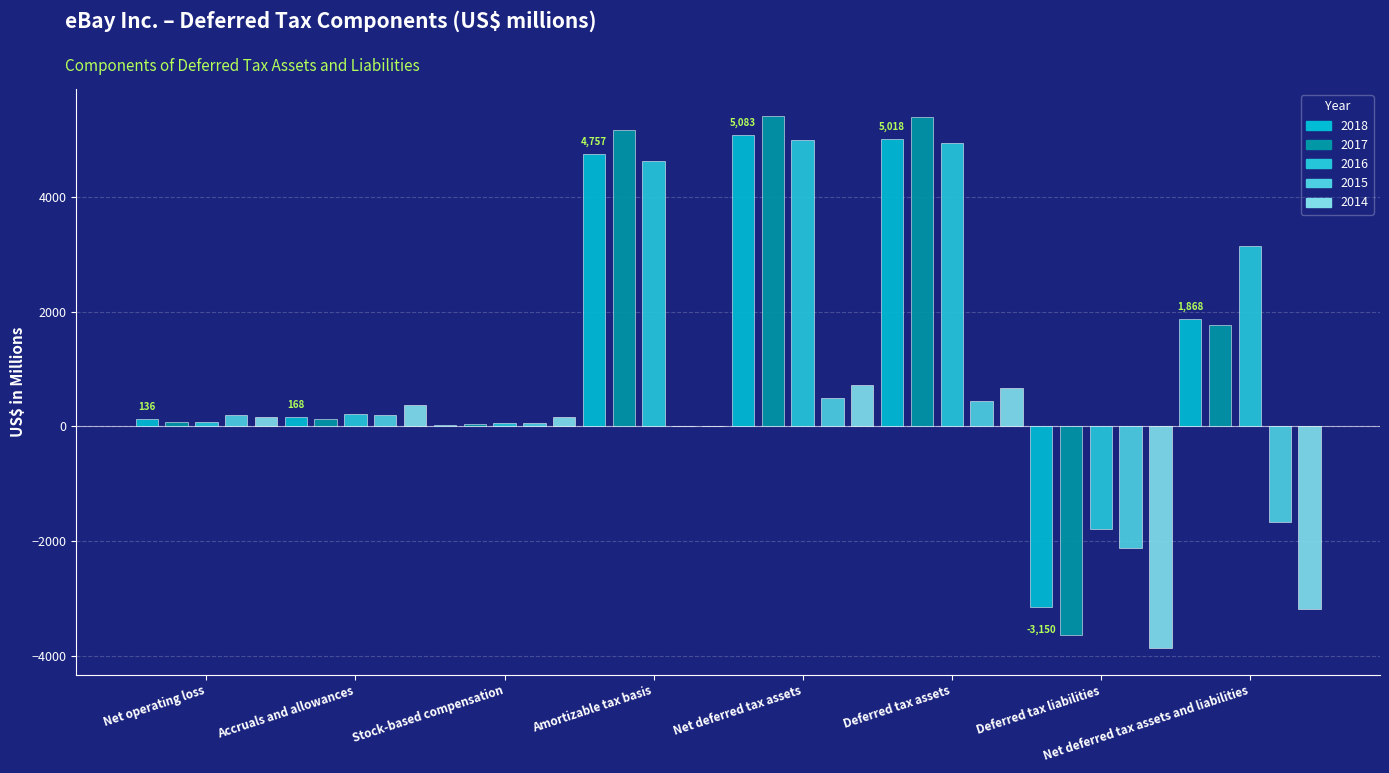

What is the spread (max minus min) of values at Net deferred tax assets and liabilities?

6343